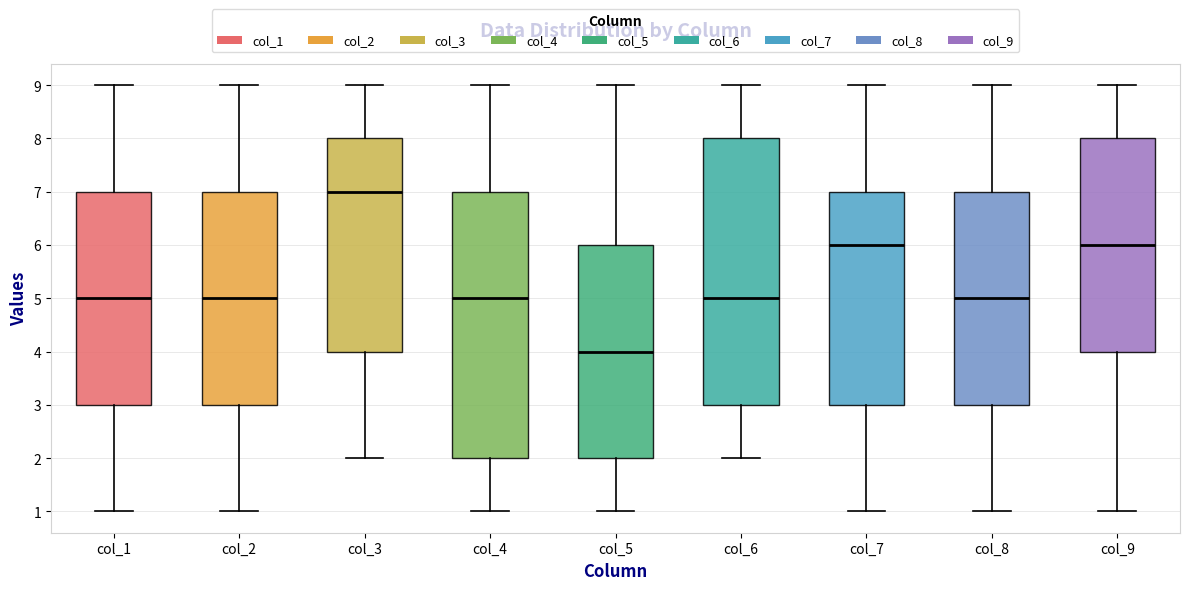

Where does the lower whisker of the box for col_8 end on the y-axis? The values are not printed on the chart, so give them approximately, as read against the axis.

1